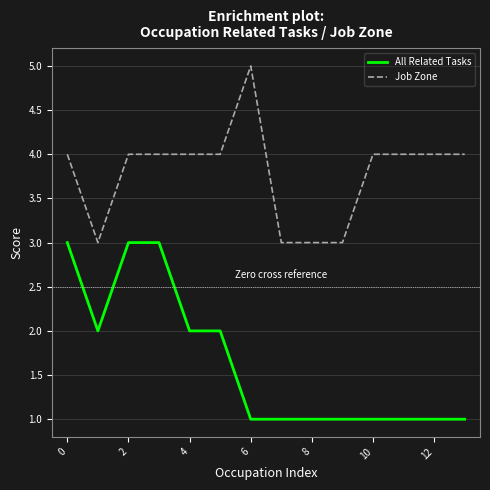

Which series has the largest total across all categories?

Job Zone